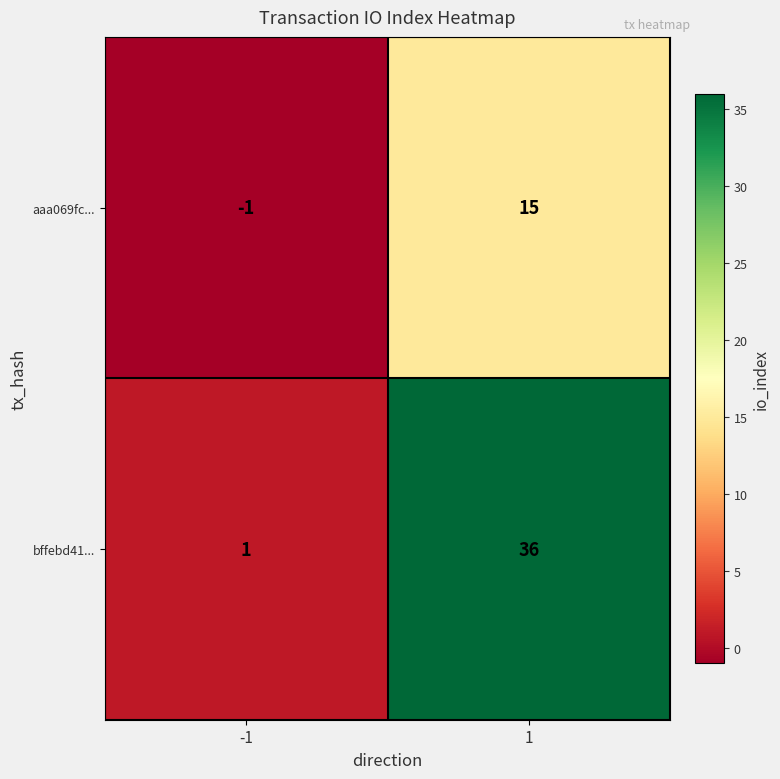

What is the difference between the highest and lowest values at 1?

21